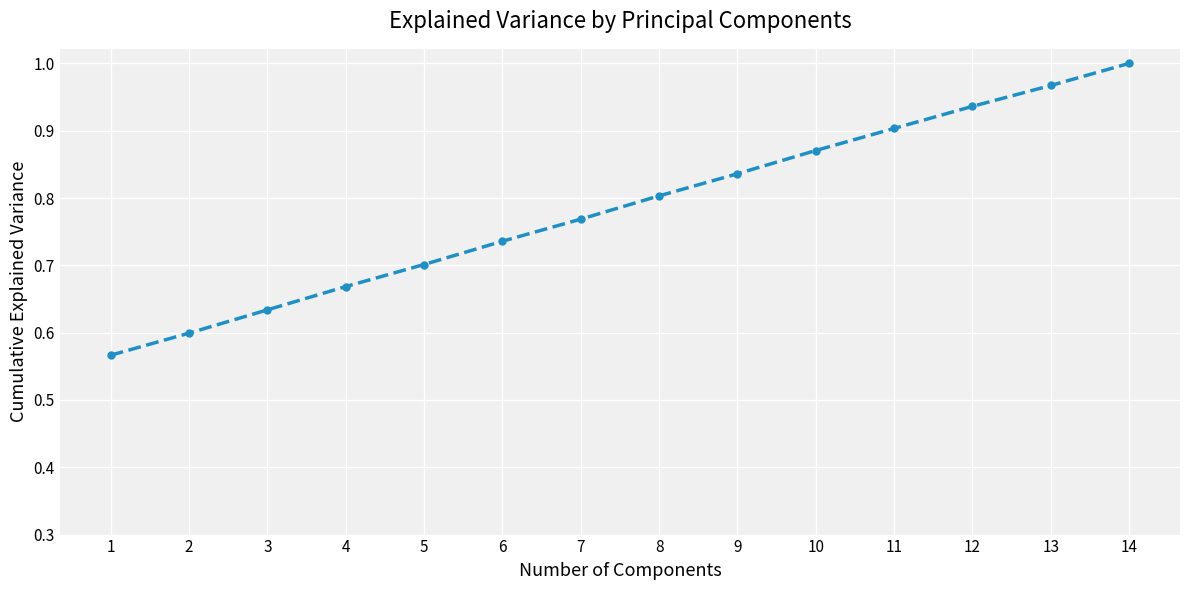

How many lines are shown in the chart?

1